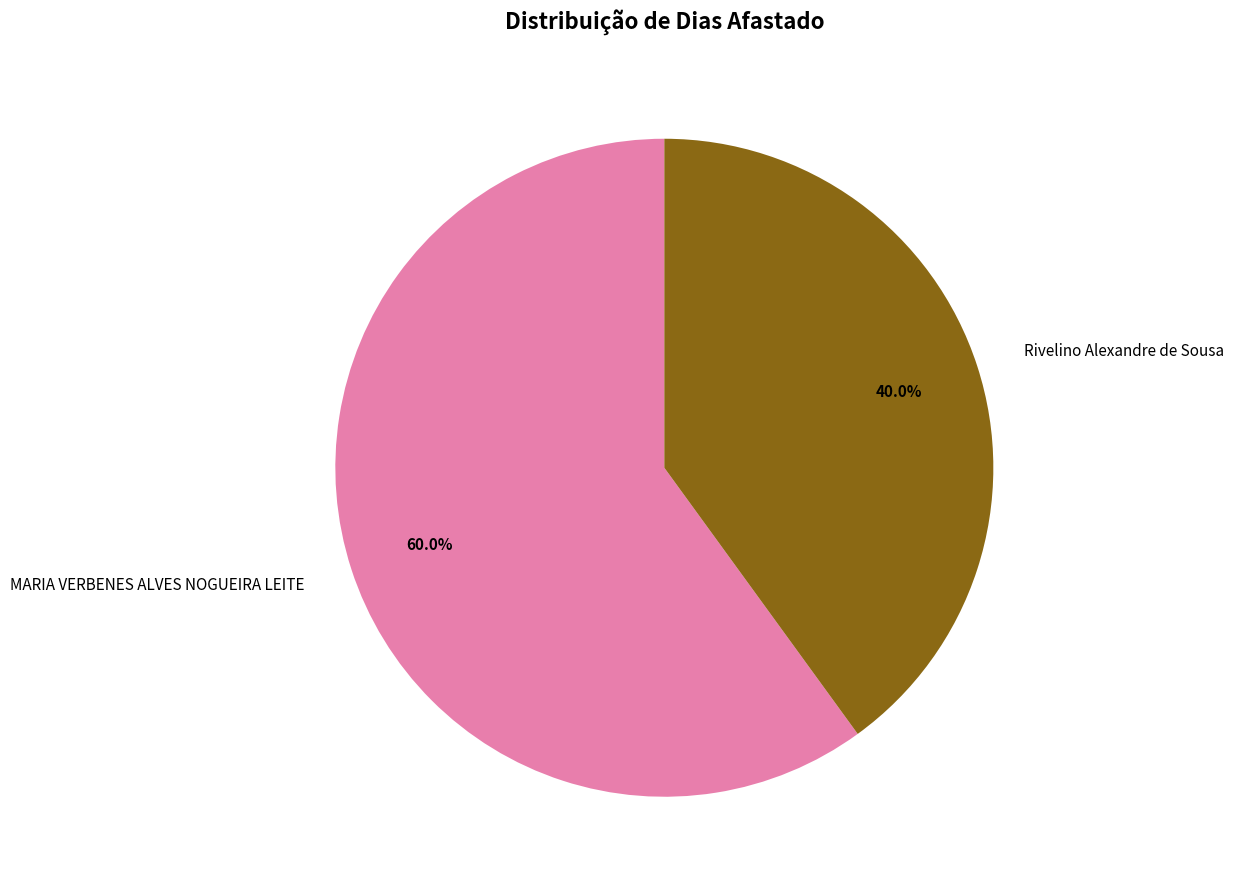

Does any single category account for the majority?

Yes